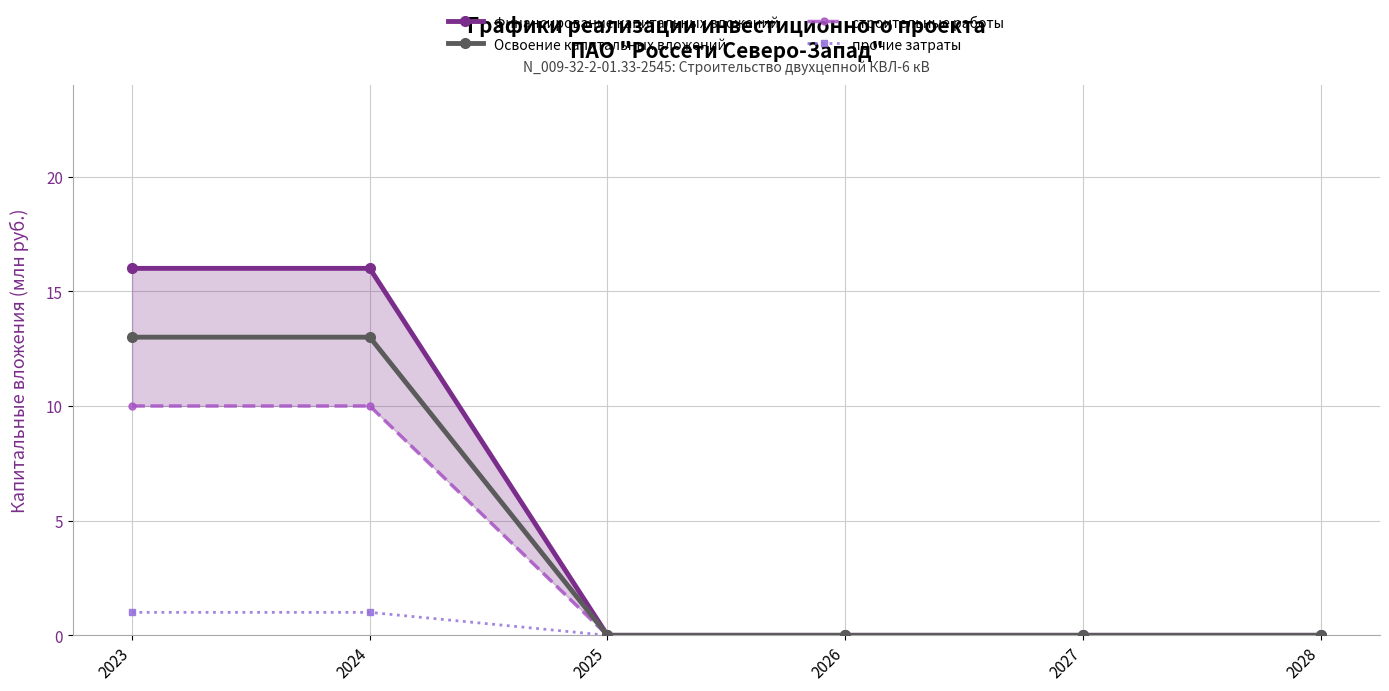

True or false: прочие затраты and строительные работы intersect in this chart.

False